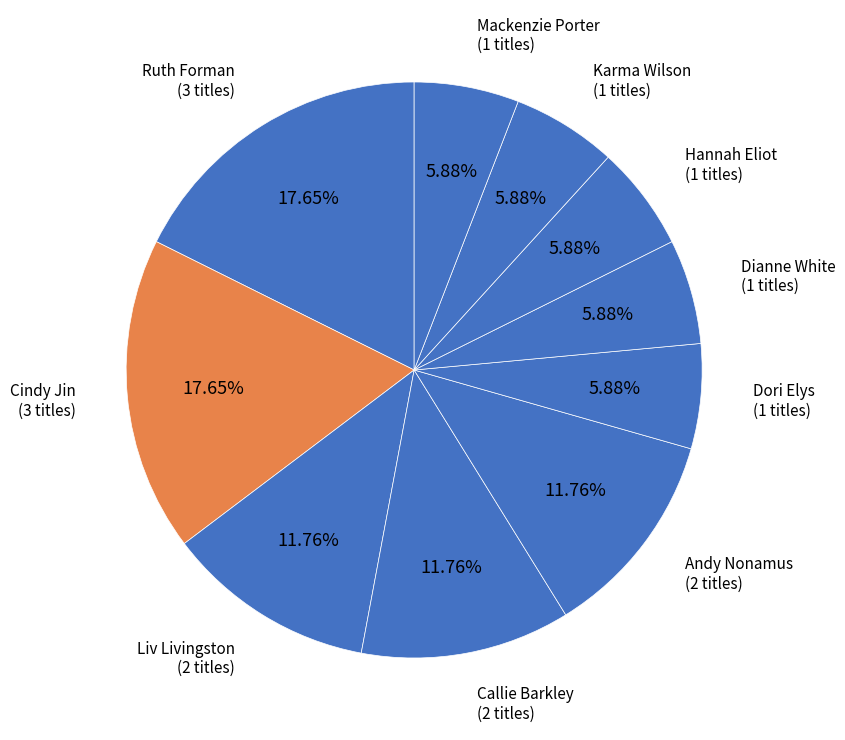

What is the ratio of the value at Ruth Forman to the value at Liv Livingston?

1.5